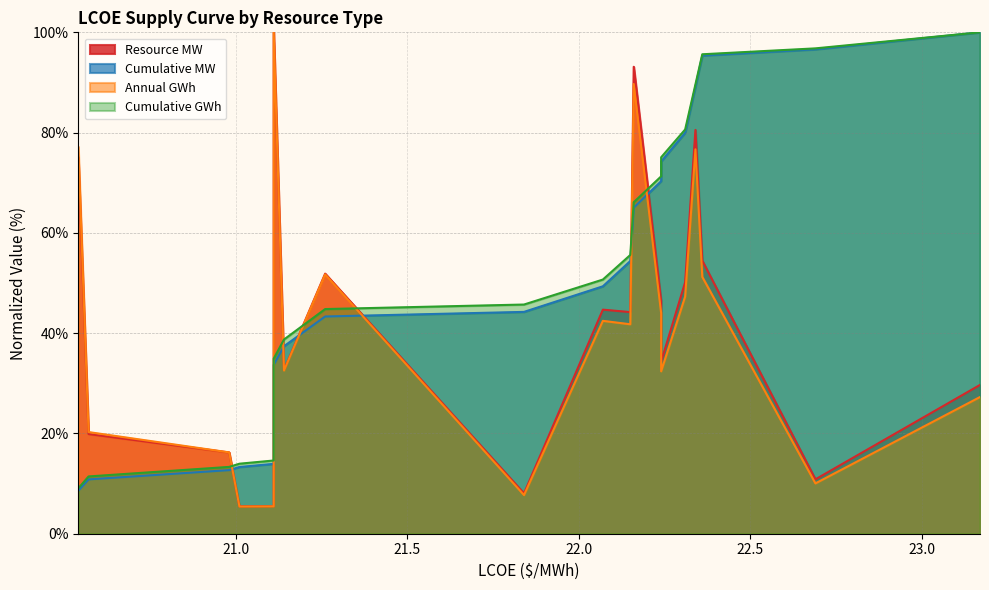

Which series has the widest spread of values?

Annual GWh